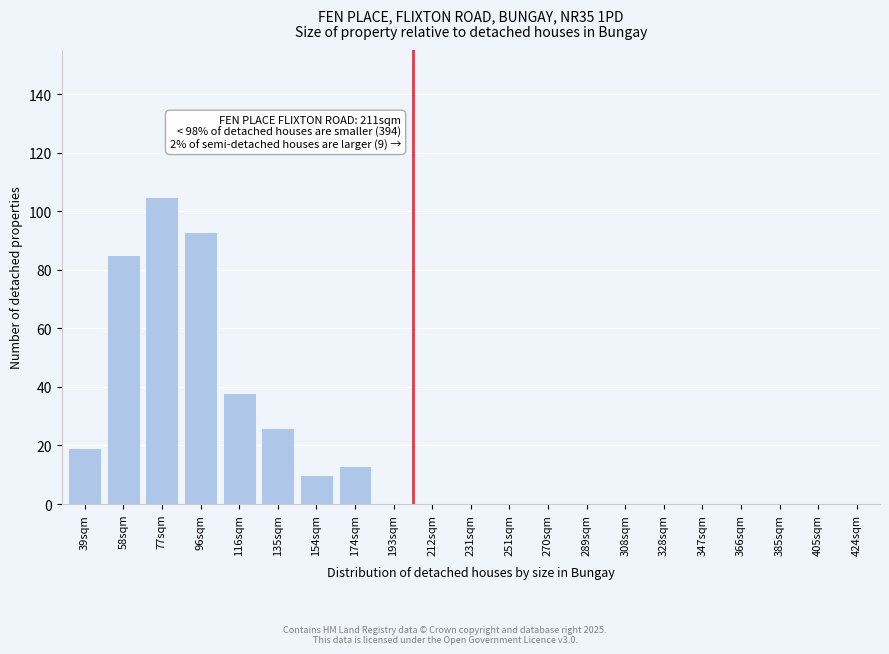

Reading right to left, extract all data points from this chart.

424sqm=0	405sqm=0	385sqm=0	366sqm=0	347sqm=0	328sqm=0	308sqm=0	289sqm=0	270sqm=0	251sqm=0	231sqm=0	212sqm=0	193sqm=0	174sqm=13	154sqm=10	135sqm=26	116sqm=38	96sqm=93	77sqm=105	58sqm=85	39sqm=19